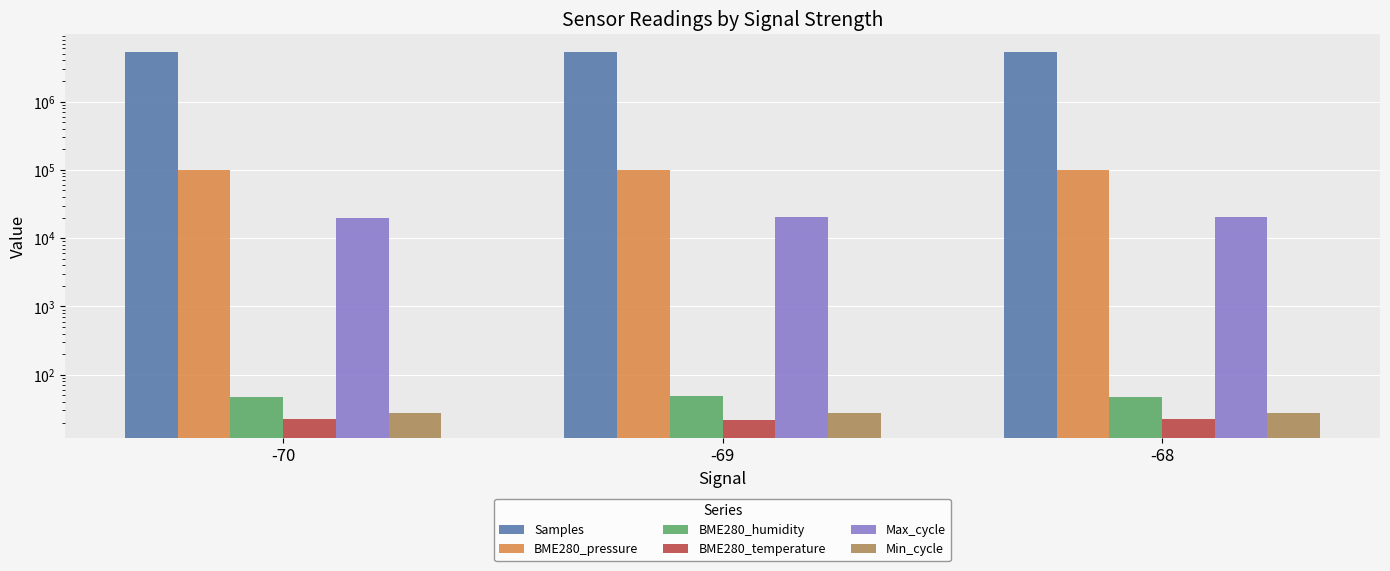

How many bars are there in total?

18